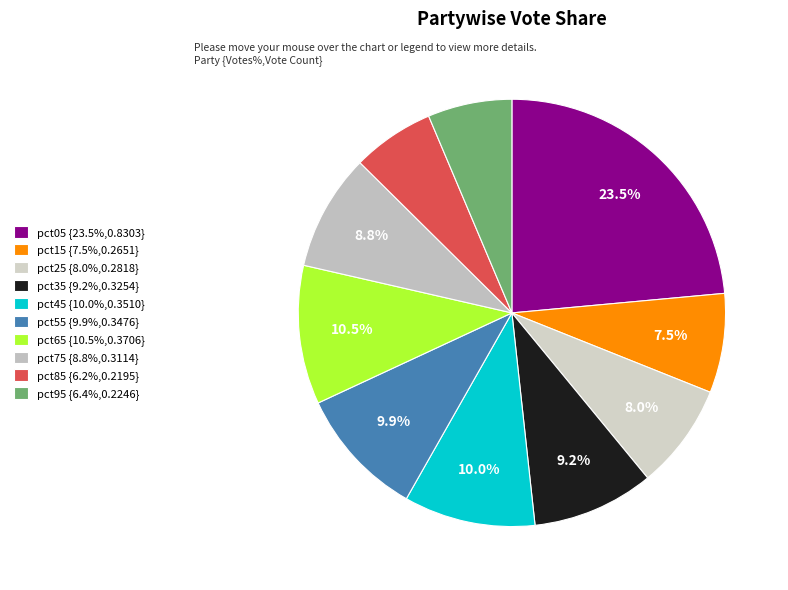

How many slices are in this pie chart?

10